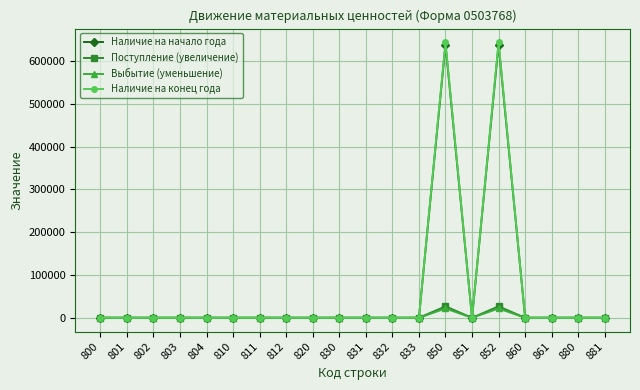

True or false: Наличие на конец года has more than 0 points higher than both neighbors.

True